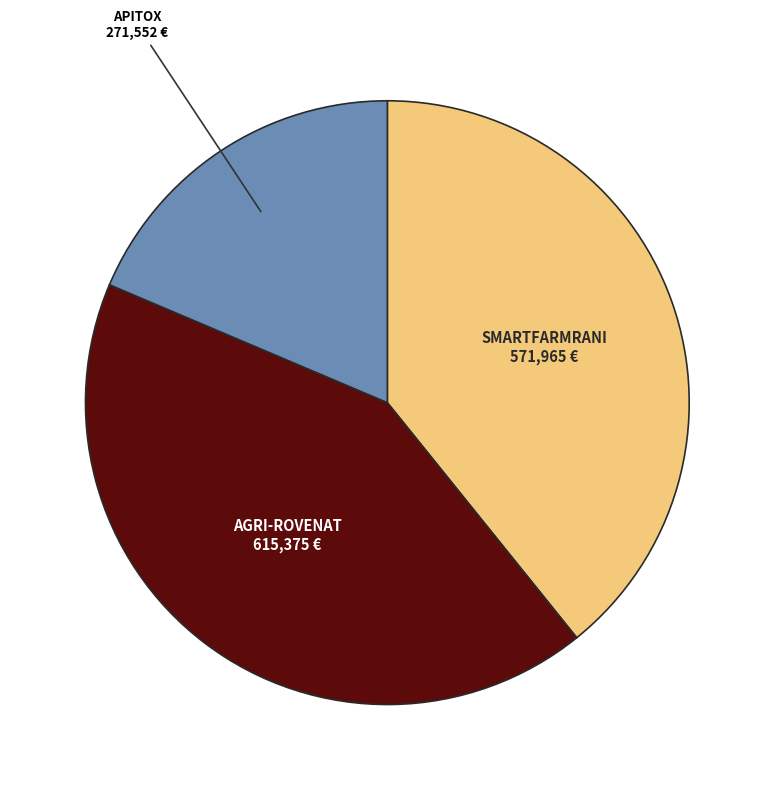

Does any single category account for the majority?

No